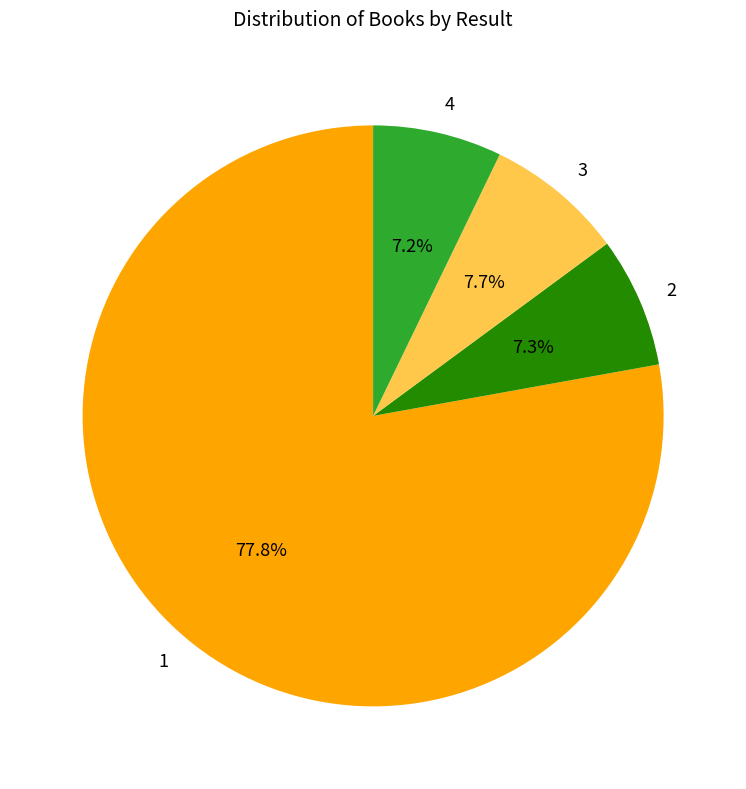

True or false: 2 accounts for 7% of the total.

True